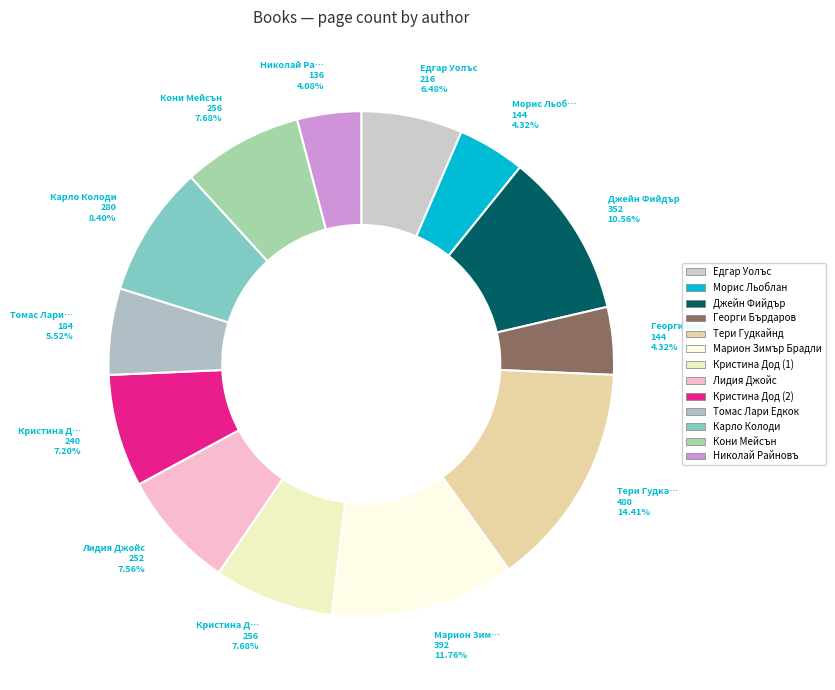

Is the sum of Карло Колоди and Кристина Дод (2) greater than half?

No